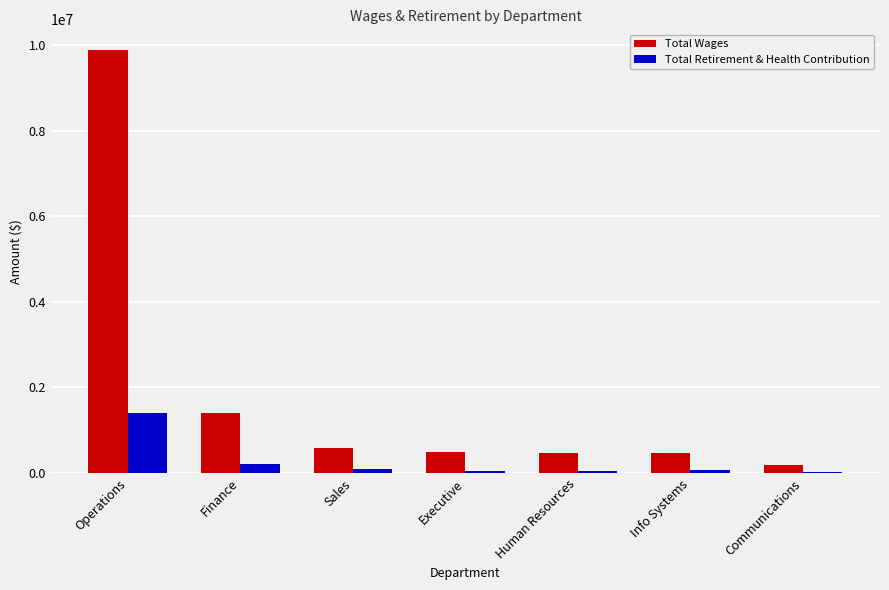

Which category has the highest value in the Total Wages series?

Operations